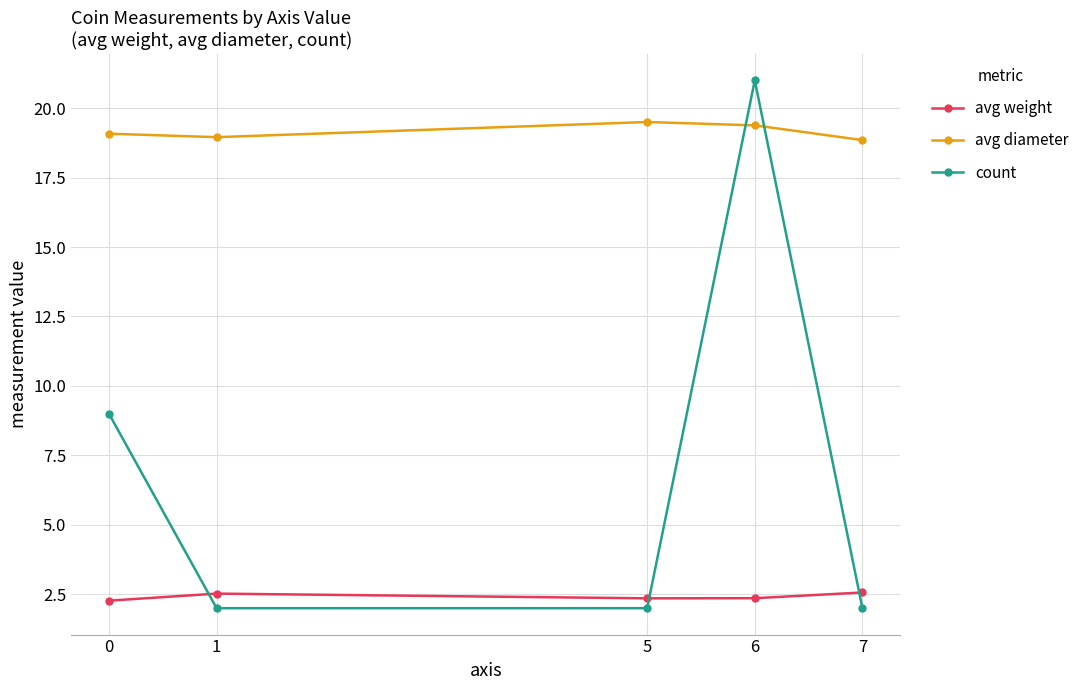

Count the number of data series in this chart.

3